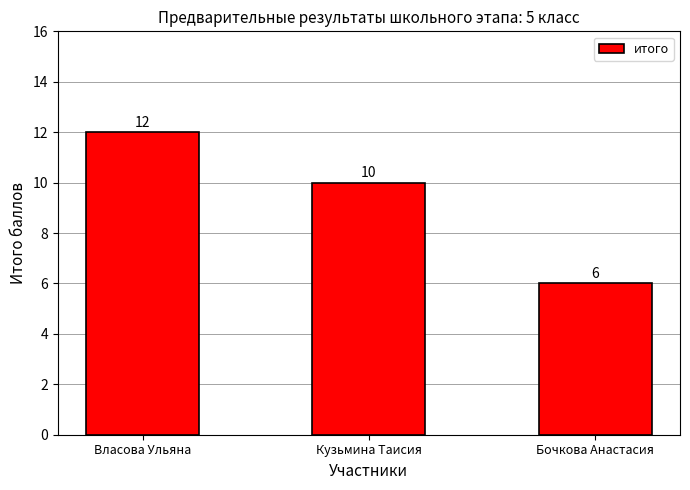

Reading right to left, transcribe all the data shown in this chart.

6	10	12